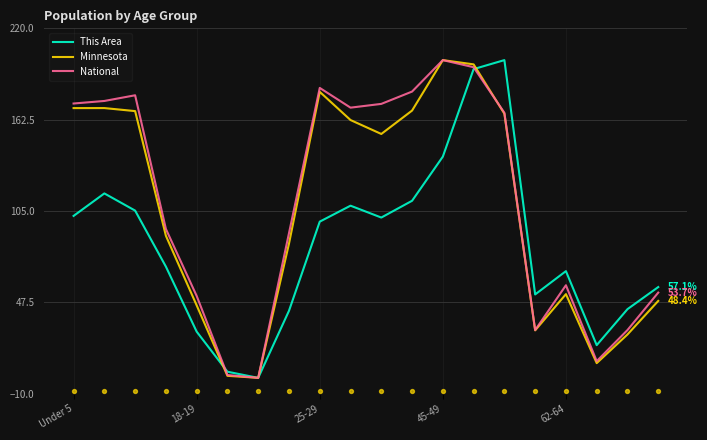

What are all the series names shown in the legend?

This Area, Minnesota, National